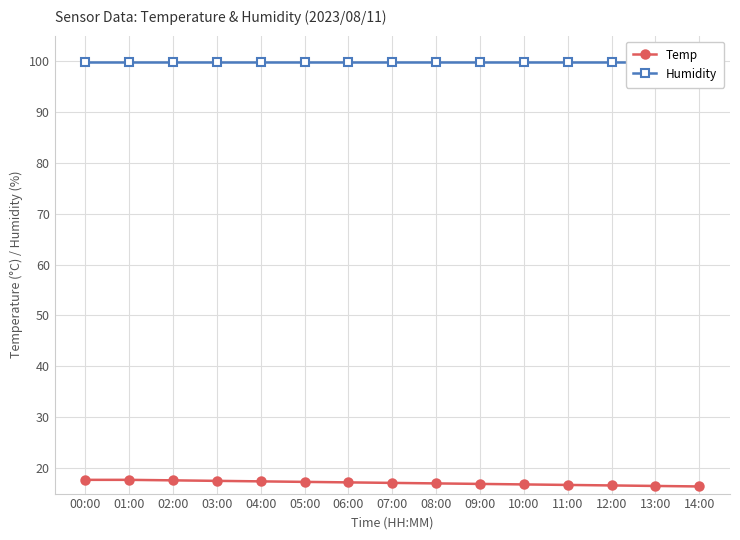

What is the lowest value of the Humidity series?

99.9